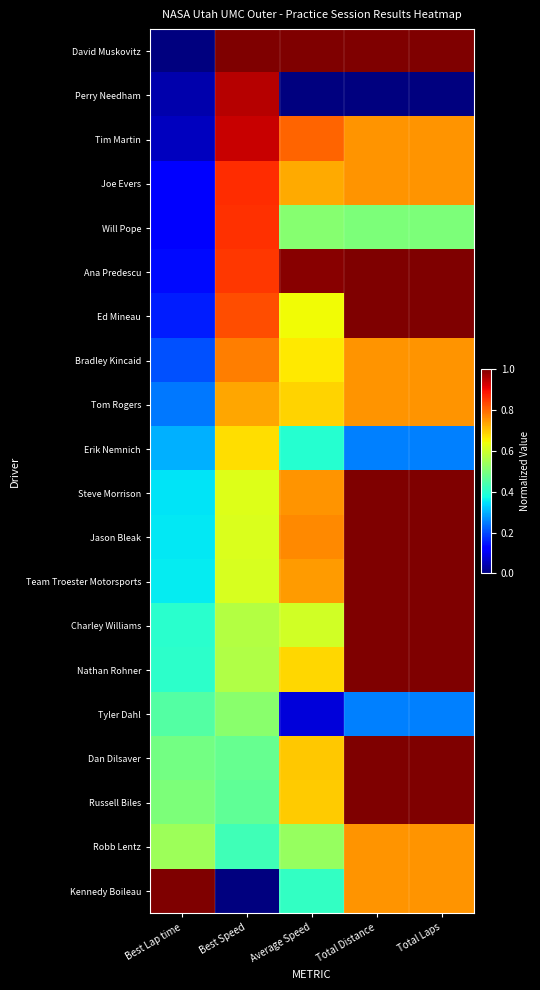

Which series has the largest total across all categories?

David Muskovitz